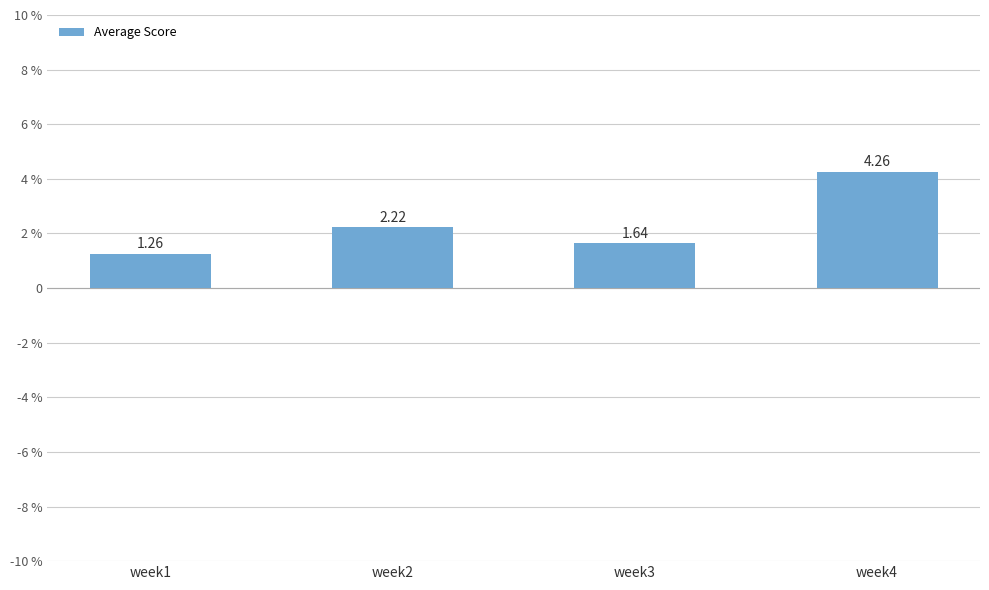

Are the bars horizontal?

No